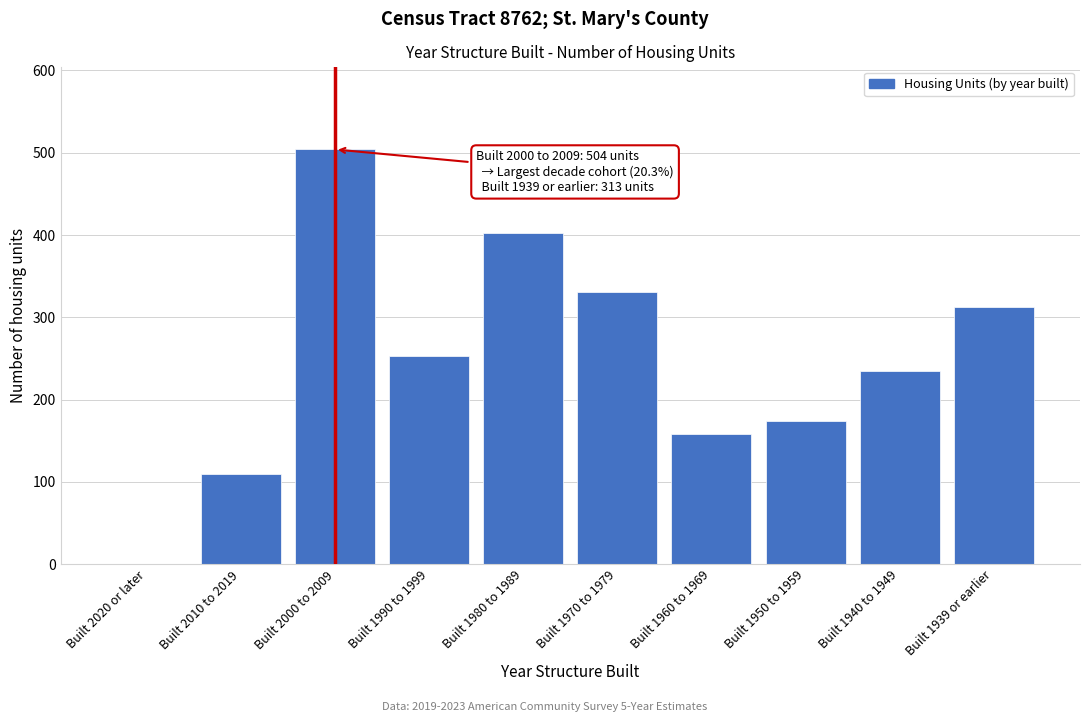

Reading left to right, list all the values displayed in this chart.

Built 2020 or later=0	Built 2010 to 2019=110	Built 2000 to 2009=504	Built 1990 to 1999=253	Built 1980 to 1989=403	Built 1970 to 1979=331	Built 1960 to 1969=158	Built 1950 to 1959=174	Built 1940 to 1949=235	Built 1939 or earlier=313